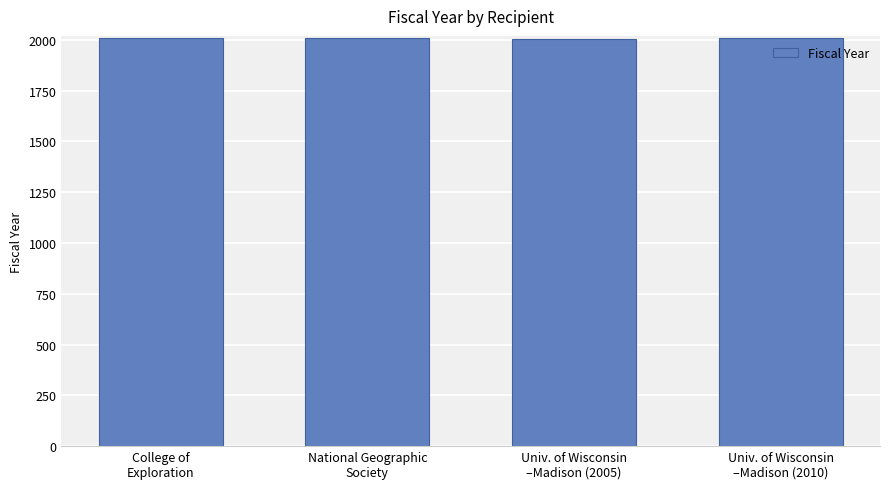

What is the average value?

2009